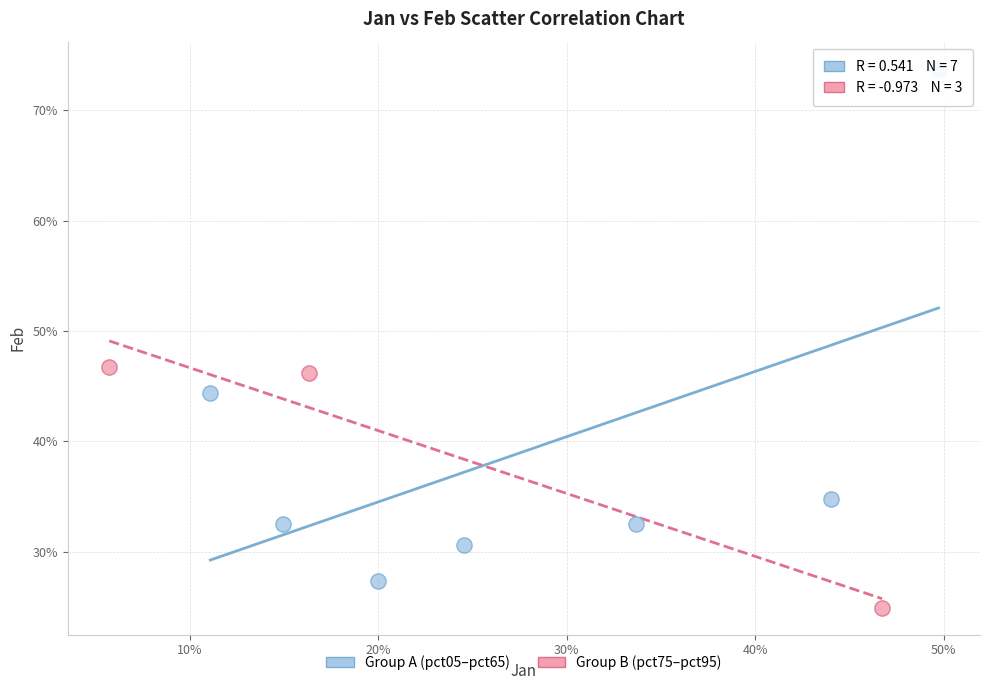

Which series reaches the maximum Y coordinate?

Group A (pct05–pct65)